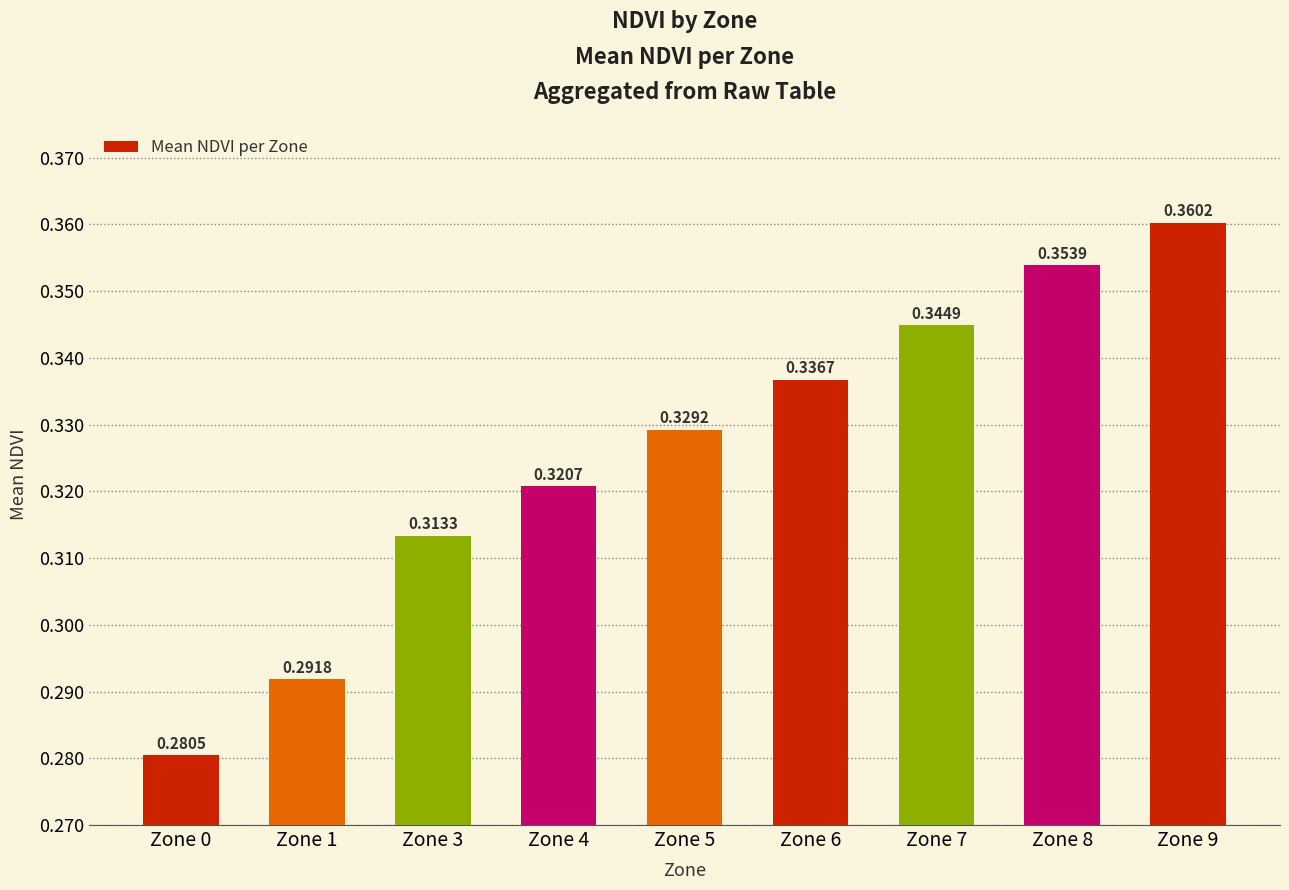

Rank the categories by value from highest to lowest.

Zone 9, Zone 8, Zone 7, Zone 6, Zone 5, Zone 4, Zone 3, Zone 1, Zone 0